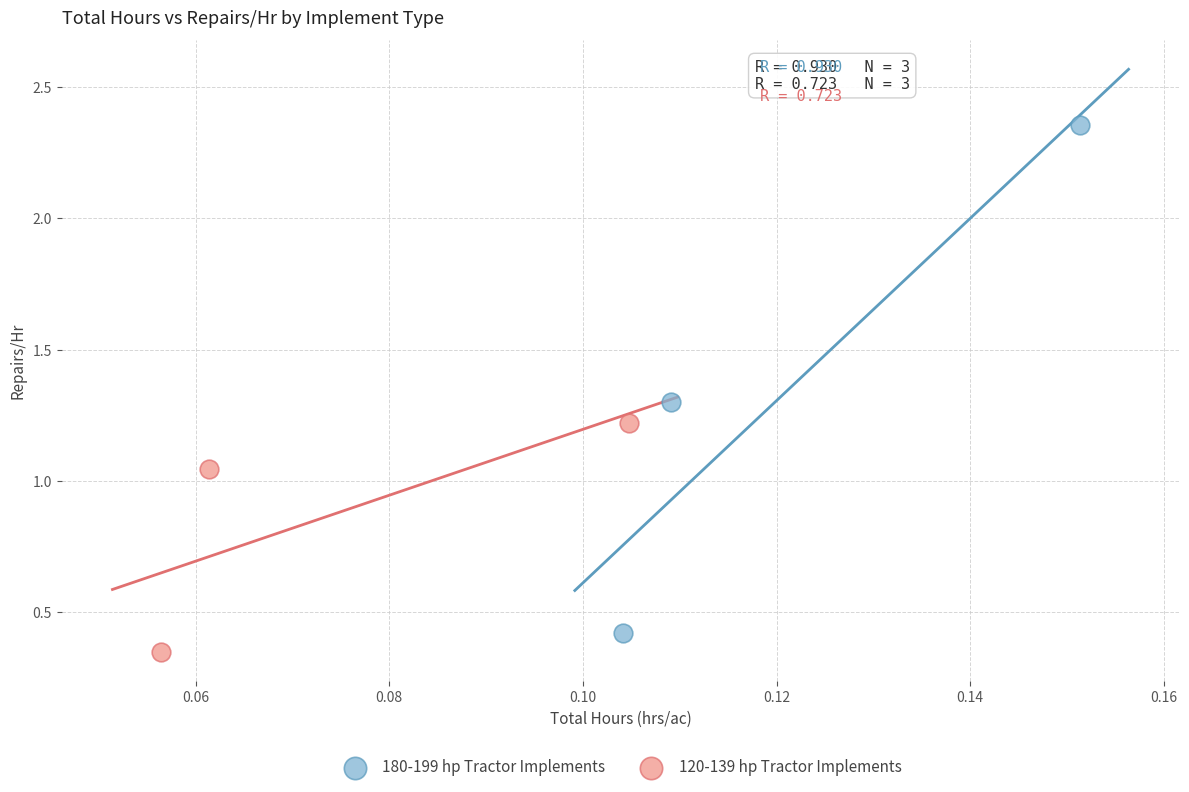

Which series has the largest Y range (max minus min)?

180-199 hp Tractor Implements